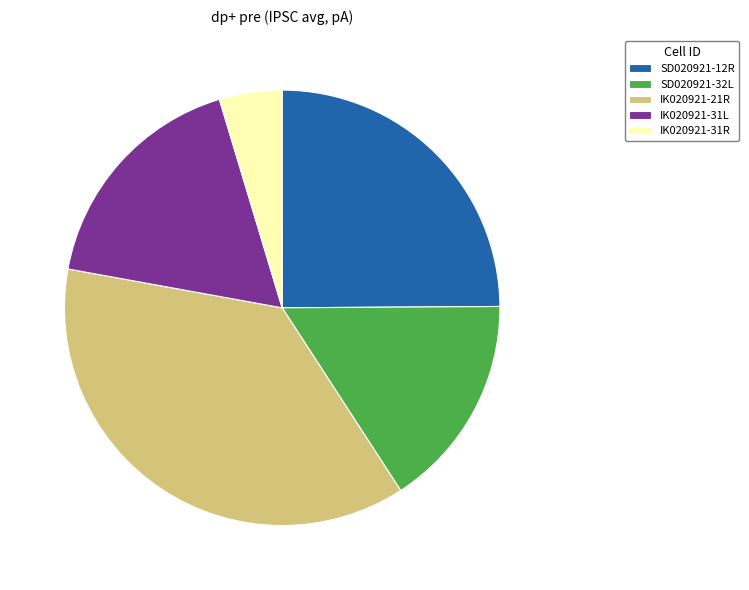

Do SD020921-12R and IK020921-31L together represent more than half of the pie?

No